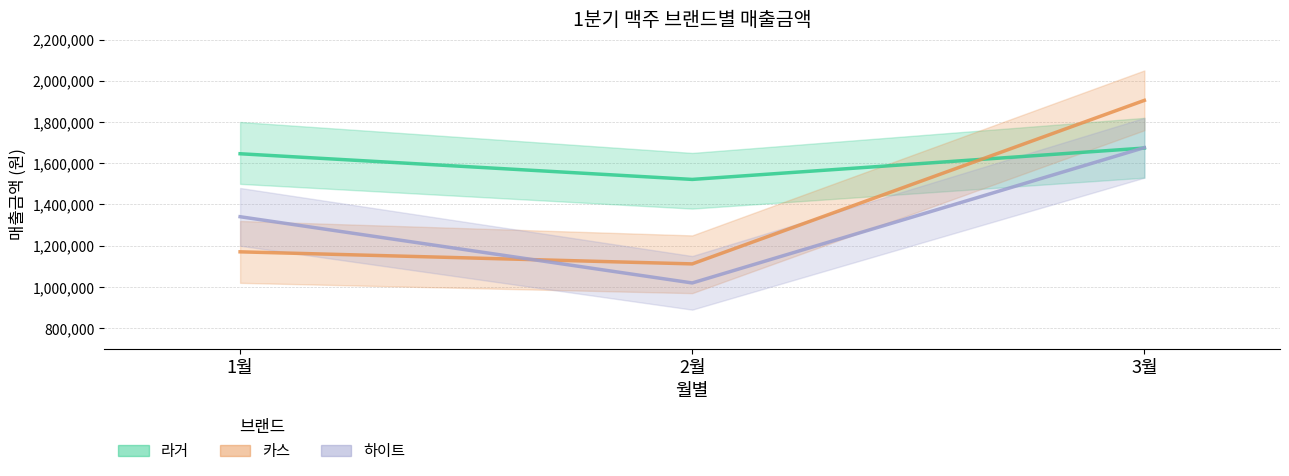

List the series in order of their peak value, lowest first.

라거 (중심), 하이트 (중심), 카스 (중심)